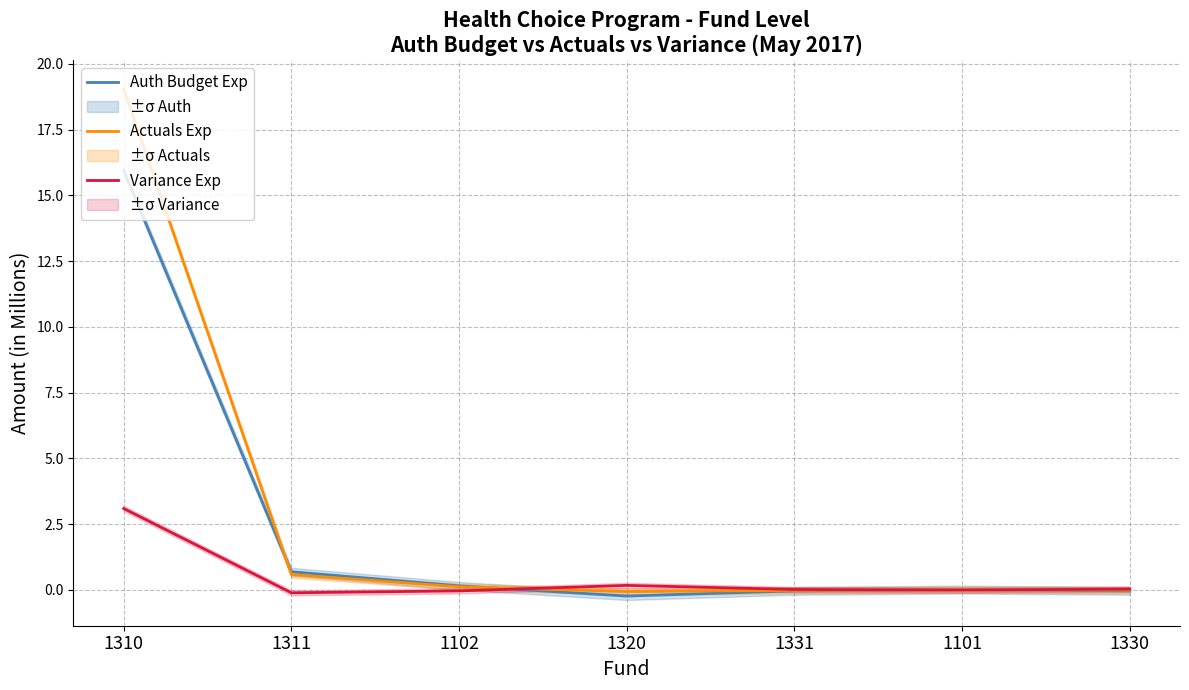

How many data points in Variance Exp are less than 0?

3